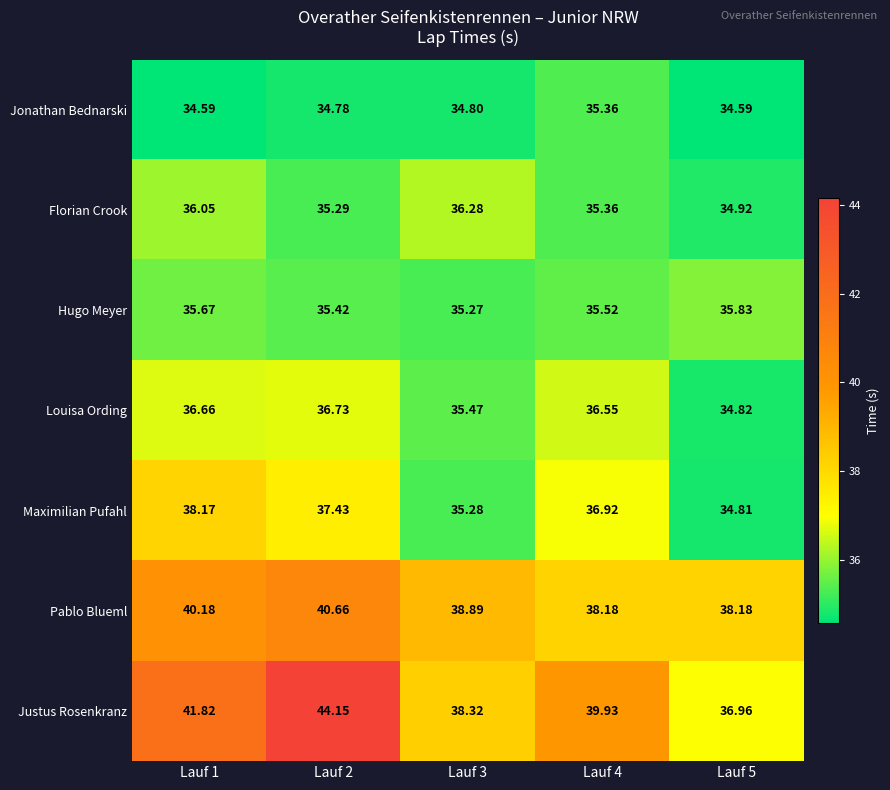

Is the value of Louisa Ording at Lauf 1 greater than the value of Florian Crook at Lauf 5?

Yes